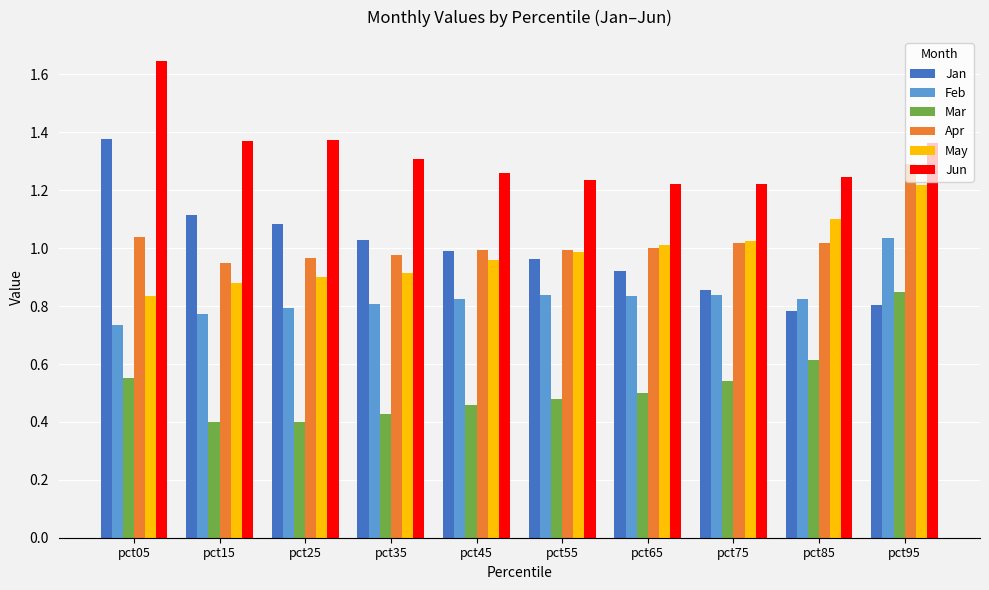

List the series in order of their peak value, highest first.

Jun, Jan, Apr, May, Feb, Mar